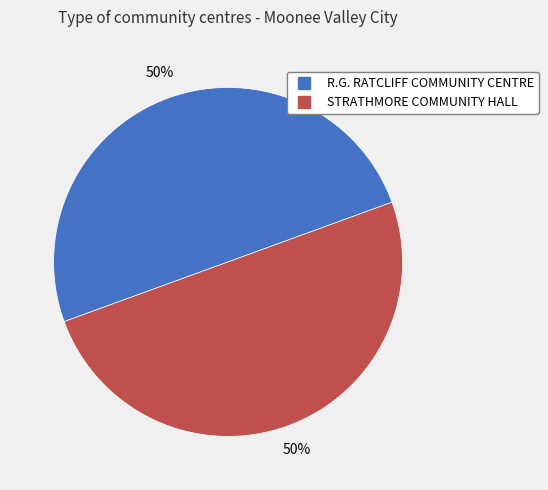

How many slices are in this pie chart?

2